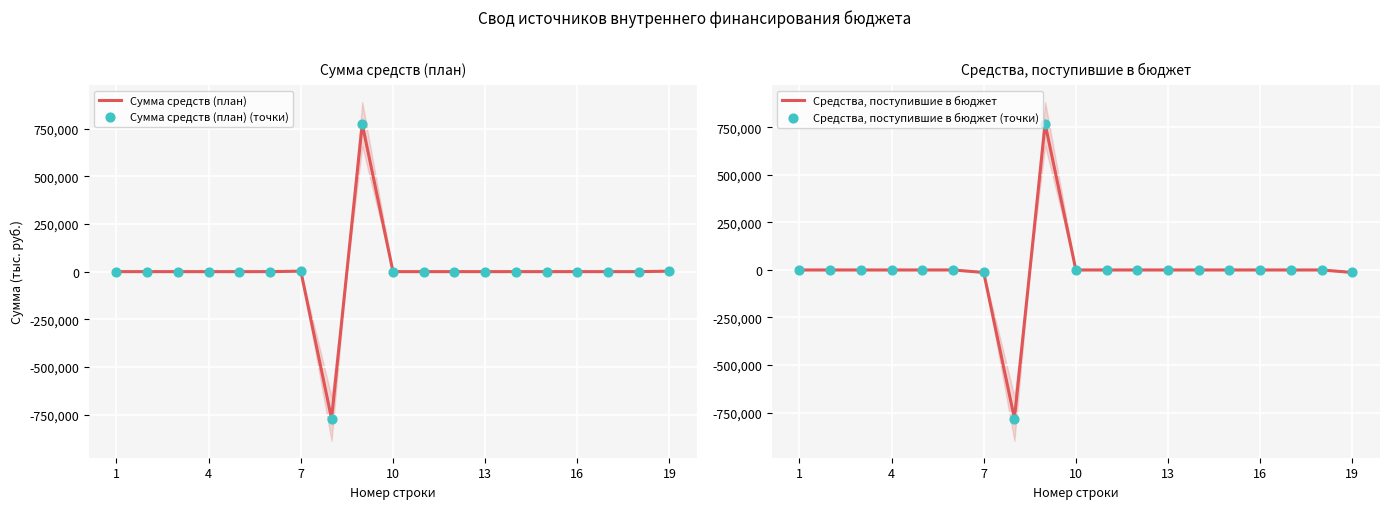

Which series reaches the maximum Y coordinate?

Сумма средств (план)